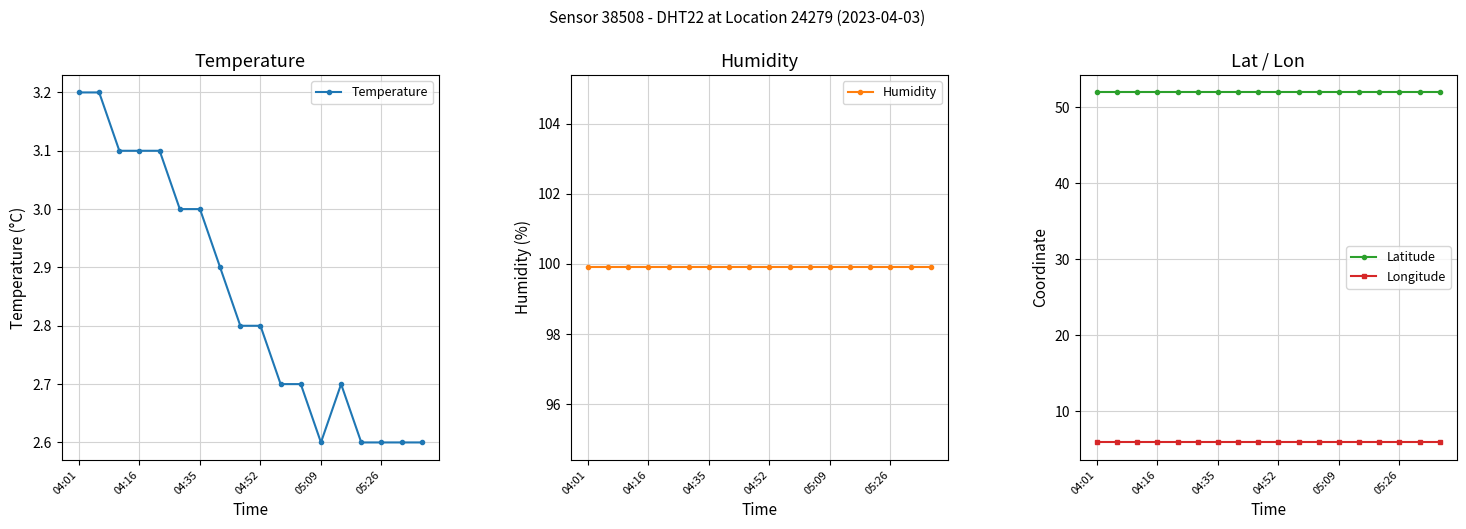

True or false: Longitude and Humidity cross at least once.

False